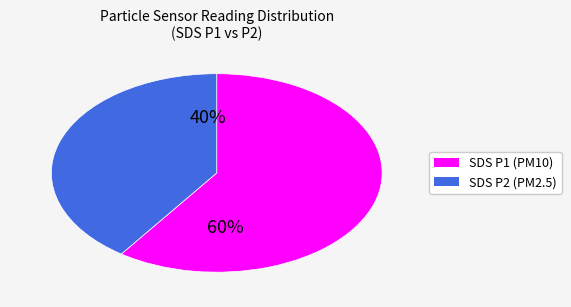

Does any single category account for the majority?

Yes